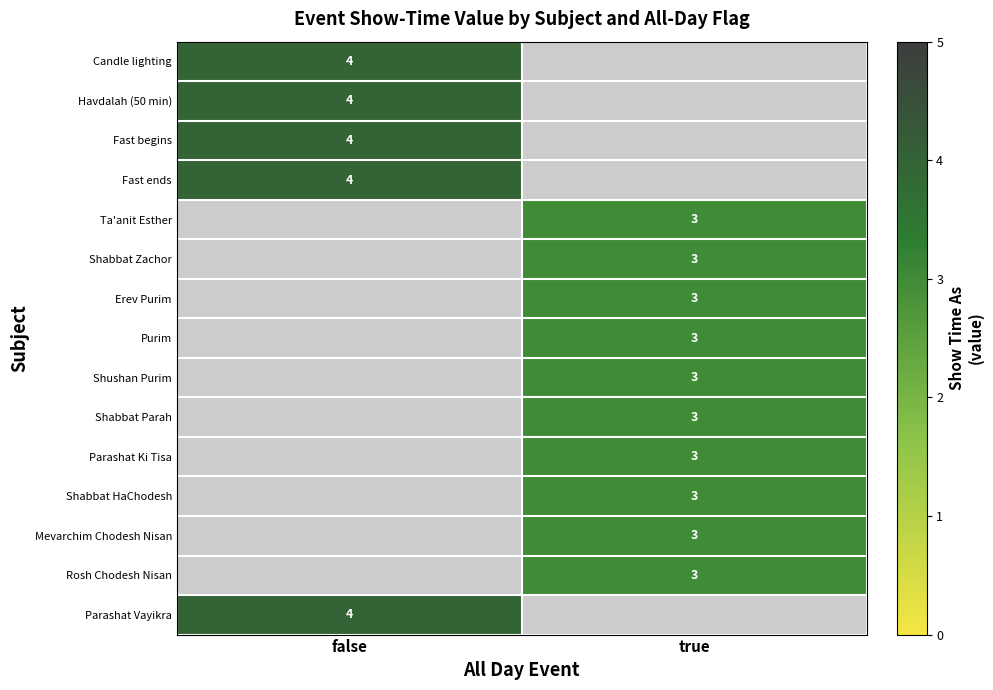

Is the value of Havdalah (50 min) at false greater than the value of Erev Purim at true?

Yes